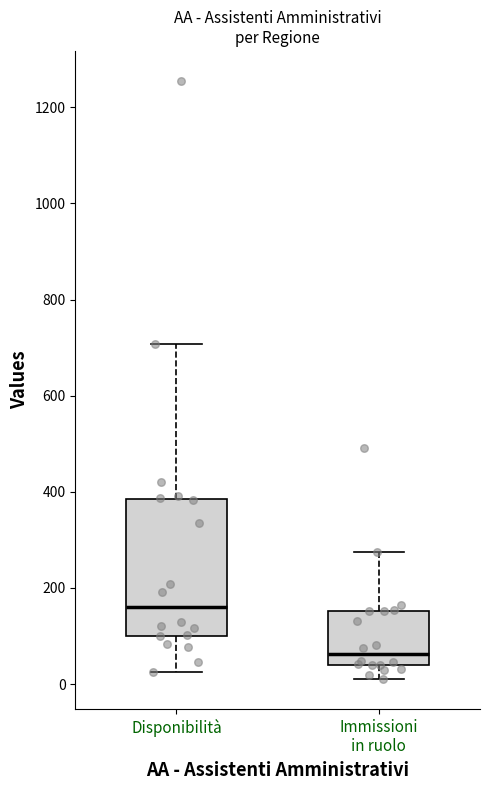

Where is the upper edge of the box for Disponibilità on the y-axis? The values are not printed on the chart, so give them approximately, as read against the axis.

380